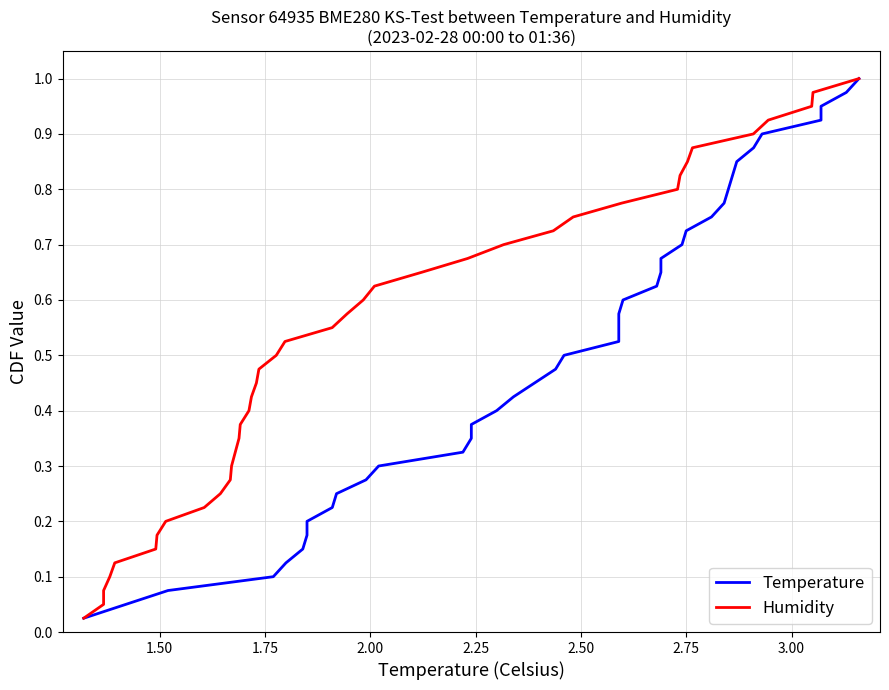

True or false: Temperature and Humidity intersect in this chart.

False